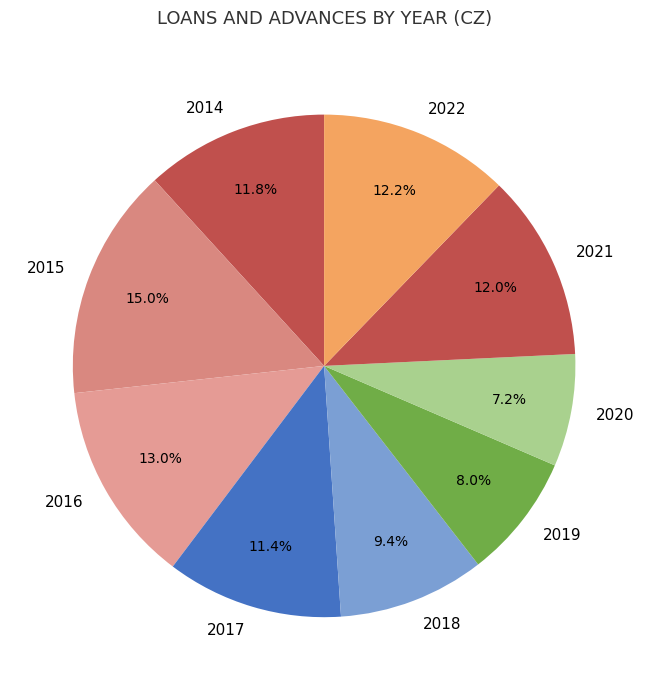

The 2018 slice represents 1% of the pie. True or false?

False